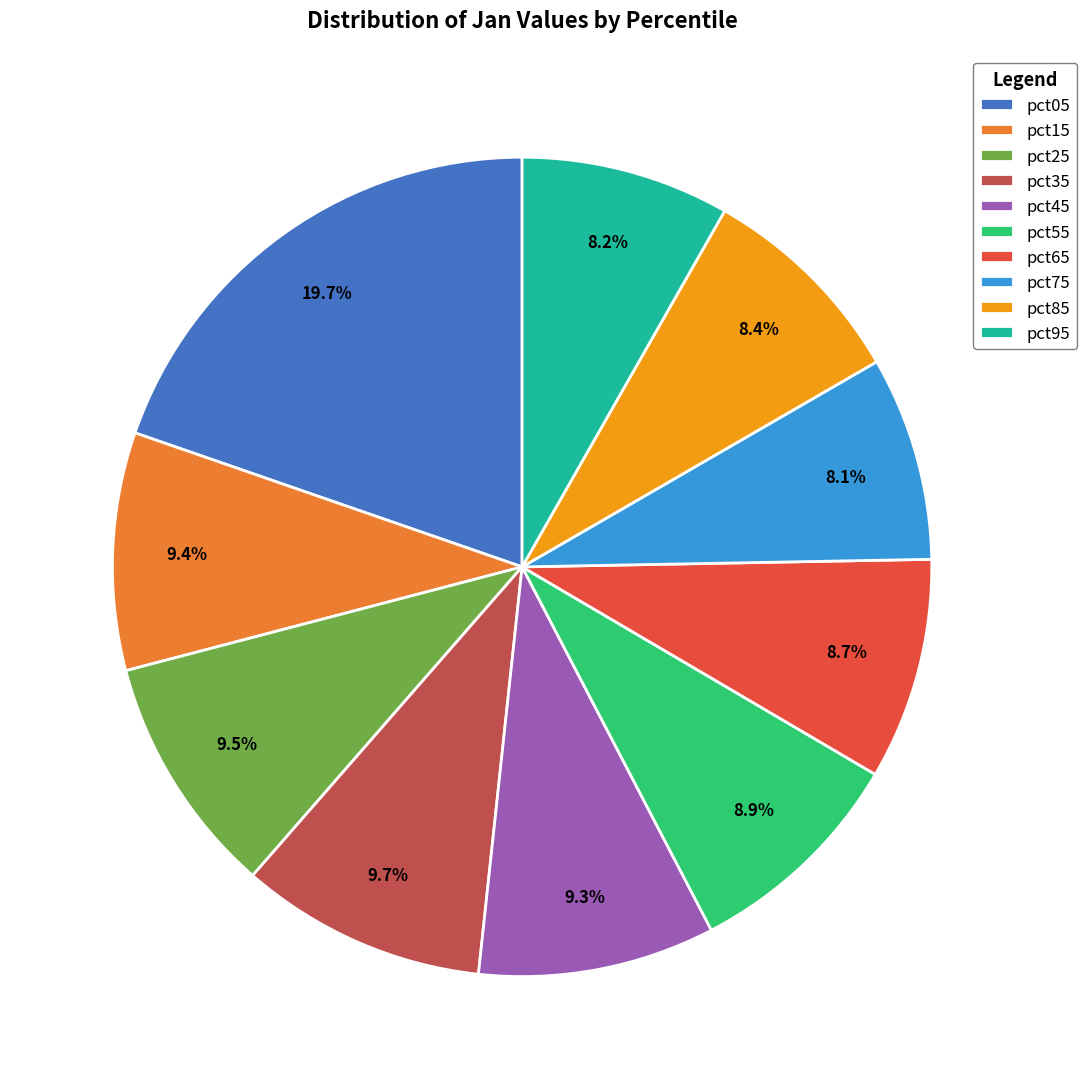

Which slice is the largest?

pct05